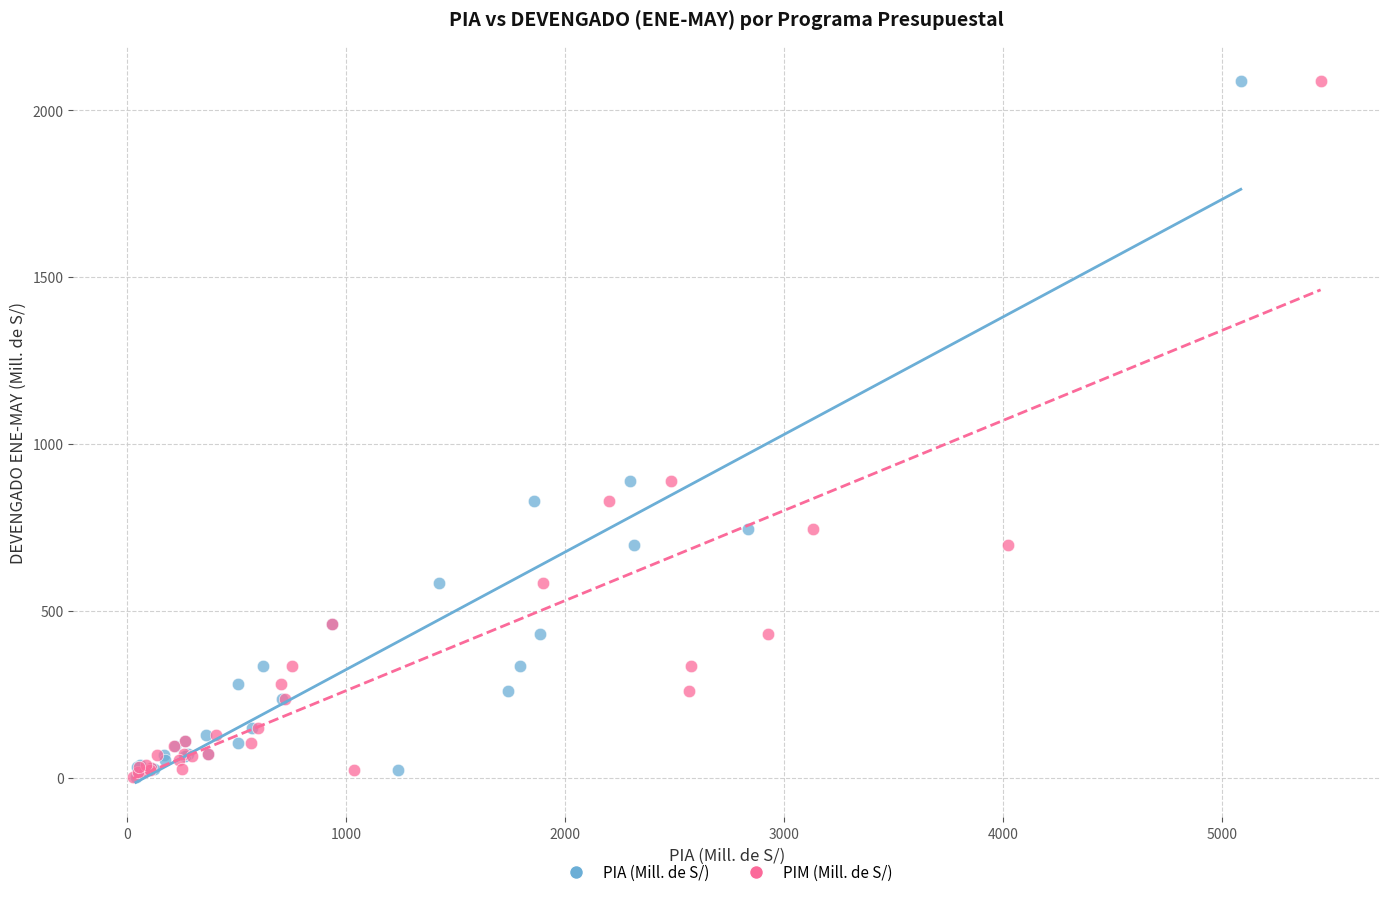

What are all the series names shown in the legend?

PIA (Mill. de S/), PIM (Mill. de S/)